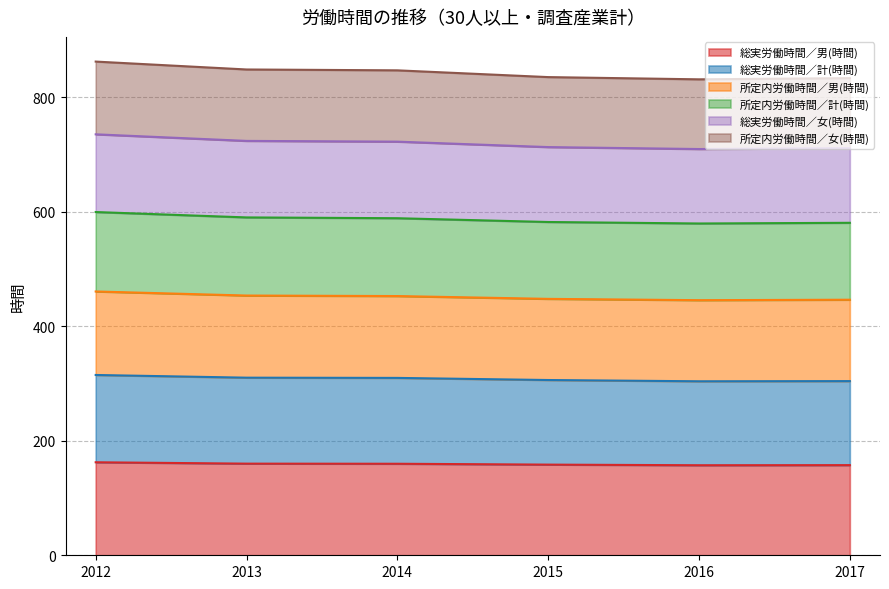

At which label does 総実労働時間／女(時間) reach its minimum?

2016